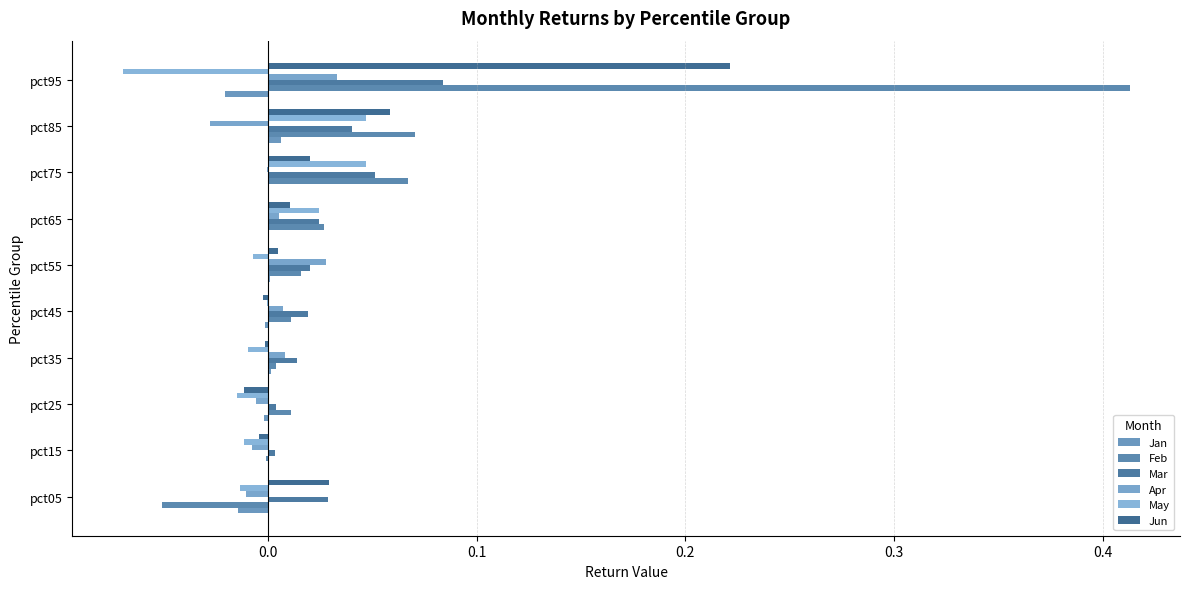

How many categories are shown in the chart?

10